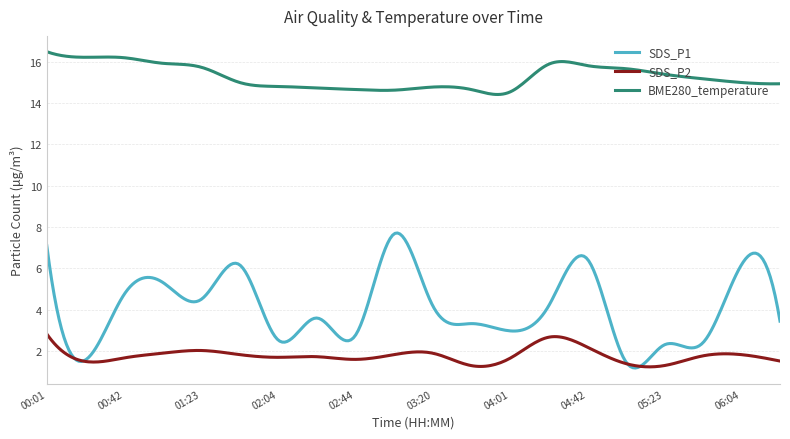

Which series has the widest spread of values?

SDS_P1